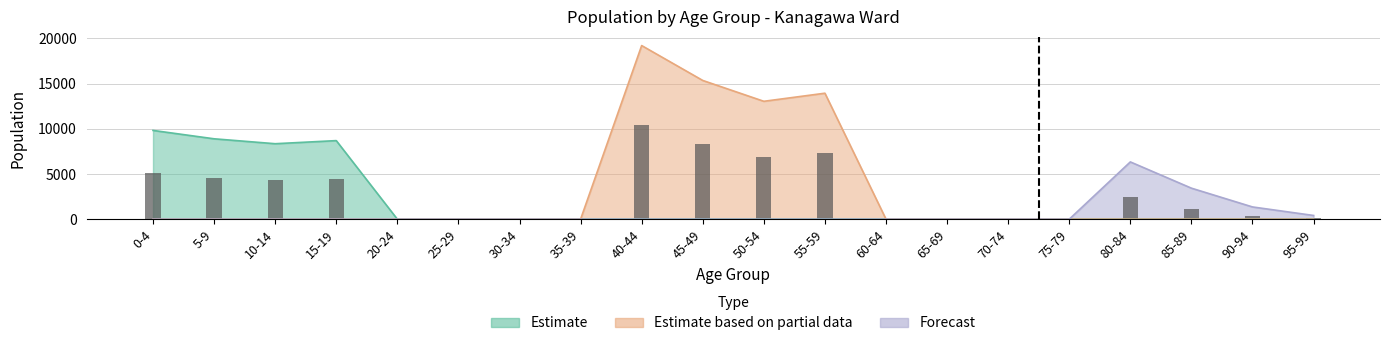

Where is the data nearest to the value 5207?

0-4